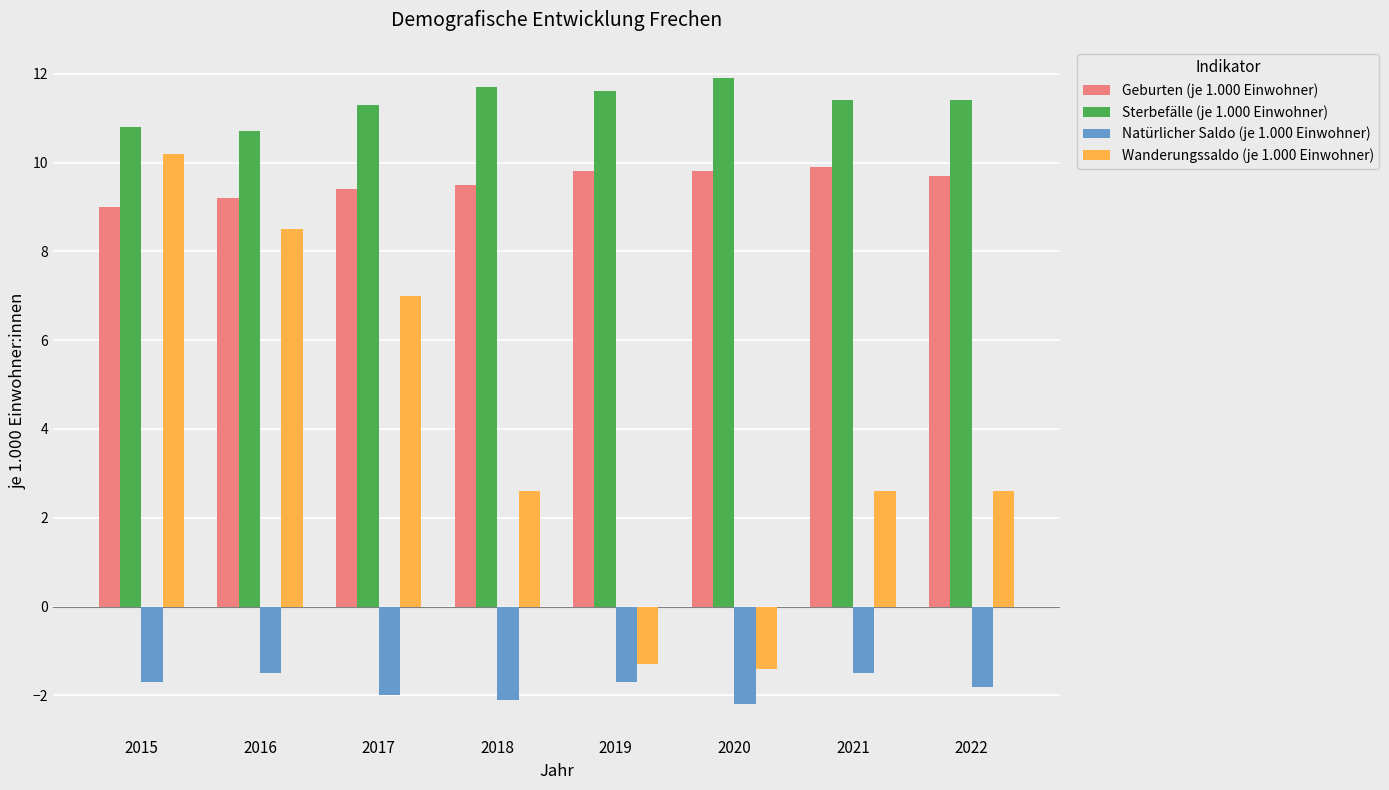

Are the bars horizontal?

No